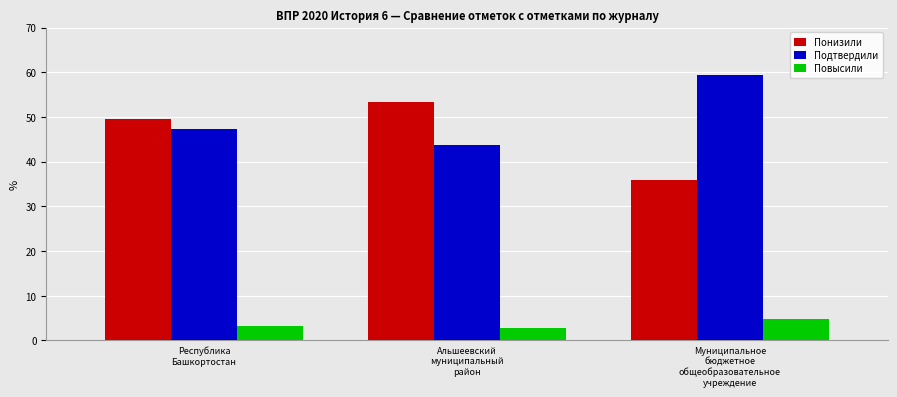

What is the difference between the Понизили values at Республика
Башкортостан and Альшеевский
муниципальный
район?

4.0